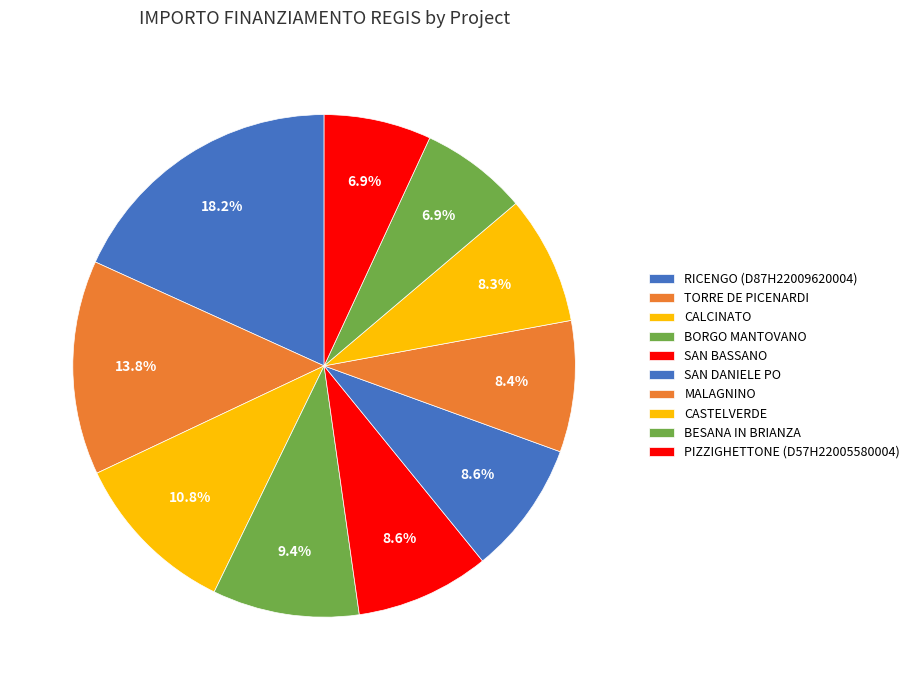

Rank the categories by value from lowest to highest.

BESANA IN BRIANZA, PIZZIGHETTONE (D57H22005580004), CASTELVERDE, MALAGNINO, SAN DANIELE PO, SAN BASSANO, BORGO MANTOVANO, CALCINATO, TORRE DE PICENARDI, RICENGO (D87H22009620004)